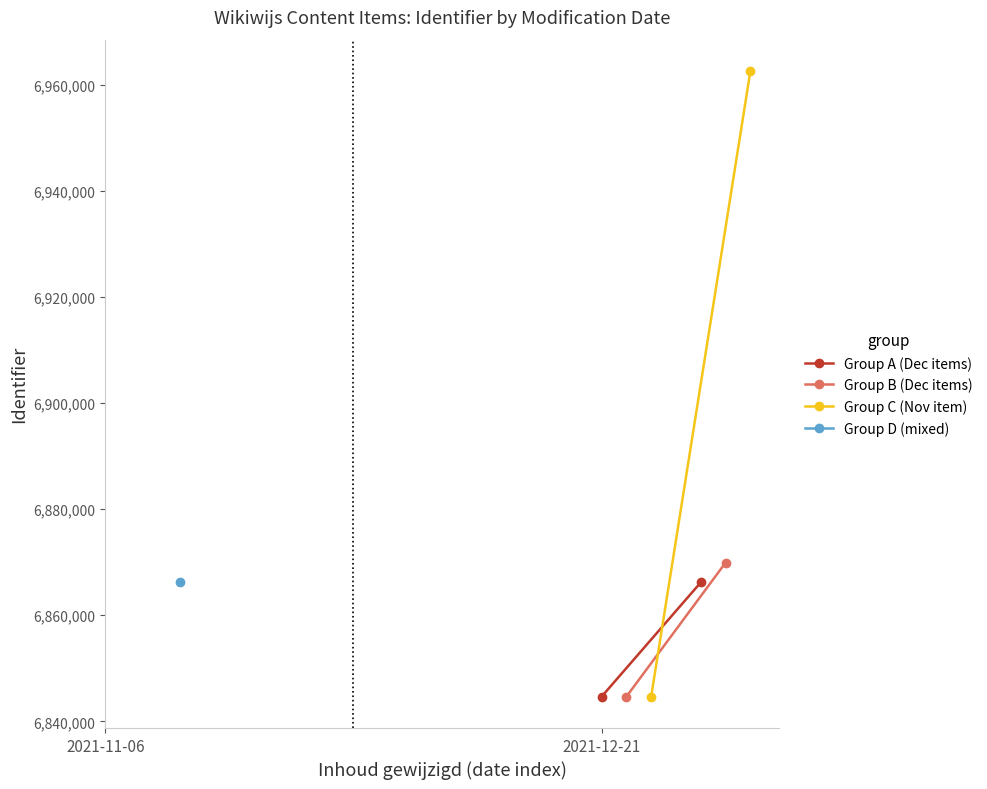

What is the difference between the Group C (Nov item) values at 2021-12-21 and 2021-11-06?

117922